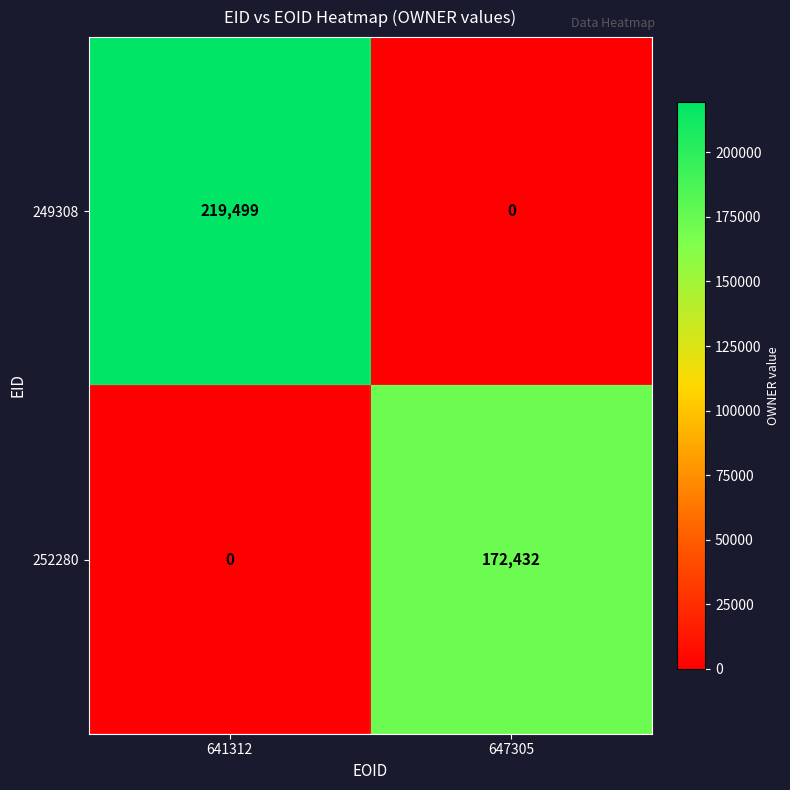

Rank the series by their average value, from highest to lowest.

249308, 252280